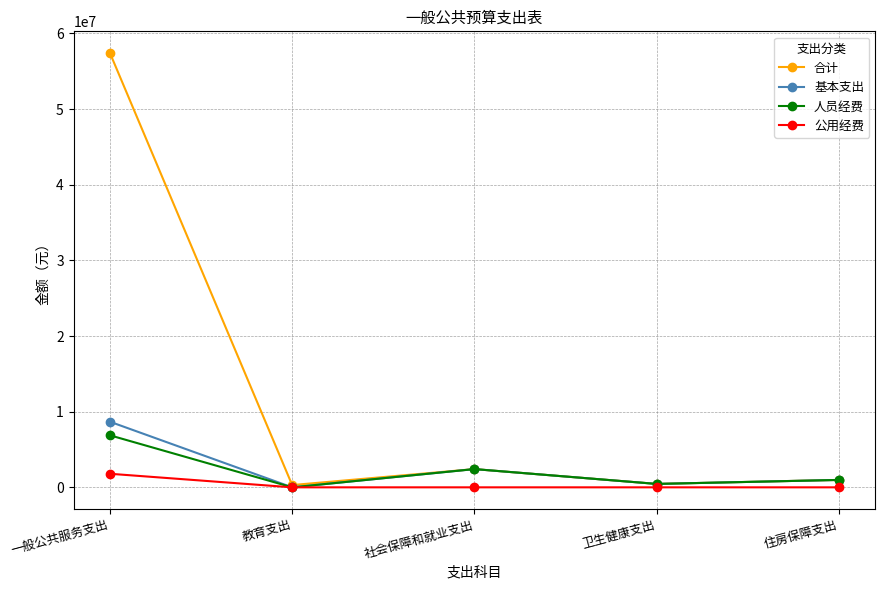

What are all the series names shown in the legend?

合计, 基本支出, 人员经费, 公用经费